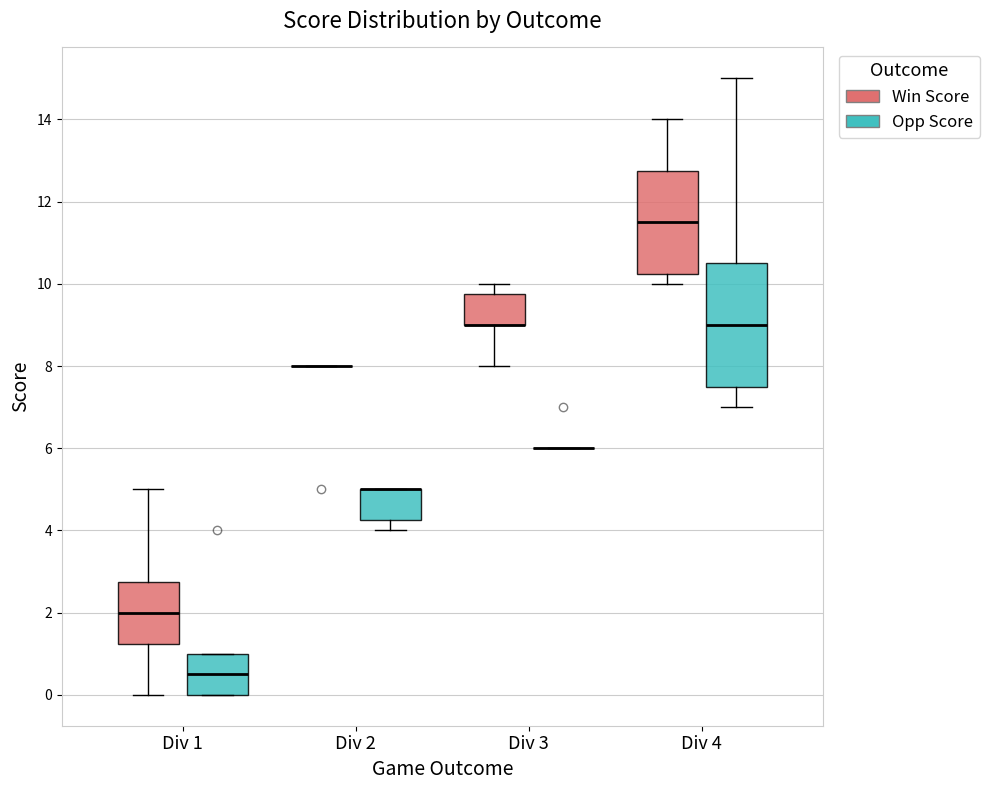

Which box is the tallest, from its lower edge to its upper edge?

Div 4 (Opp Score)